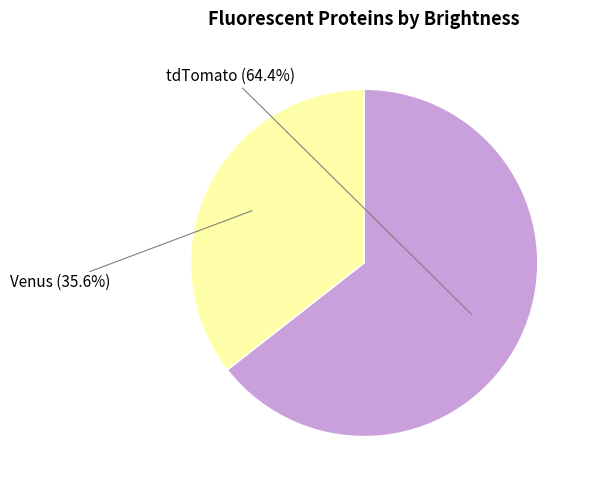

To the nearest percent, what is the difference between the Venus and tdTomato slice percentages?

29%